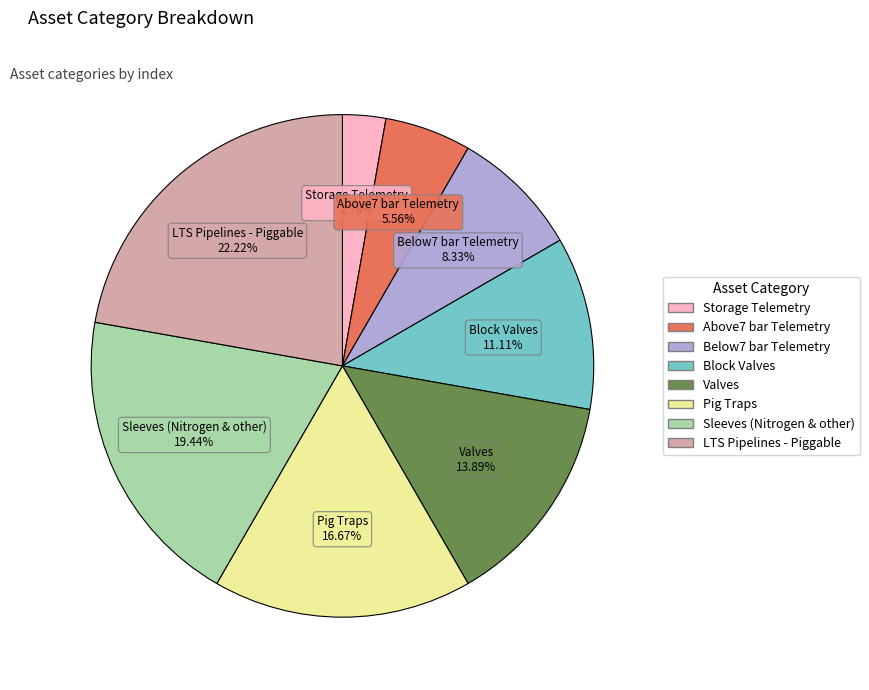

What is the largest slice in the pie chart?

LTS Pipelines - Piggable